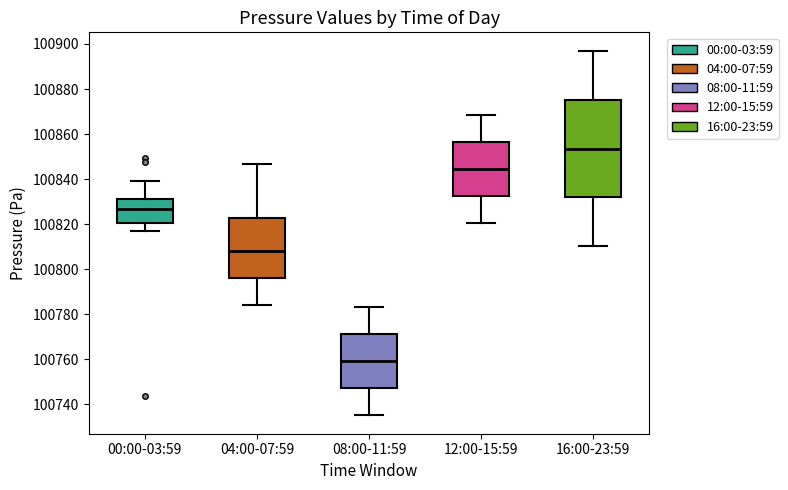

Reading left to right, read every box against the y-axis: the position of its median line, the range the box covers, and the ends of its whiskers. The values are not printed on the chart, so give them approximately, as read against the axis.

00:00-03:59: median 100826, box 100820 to 100830, whiskers 100816 to 100840
04:00-07:59: median 100808, box 100796 to 100822, whiskers 100784 to 100846
08:00-11:59: median 100760, box 100748 to 100772, whiskers 100736 to 100784
12:00-15:59: median 100844, box 100832 to 100856, whiskers 100820 to 100868
16:00-23:59: median 100854, box 100832 to 100876, whiskers 100810 to 100898